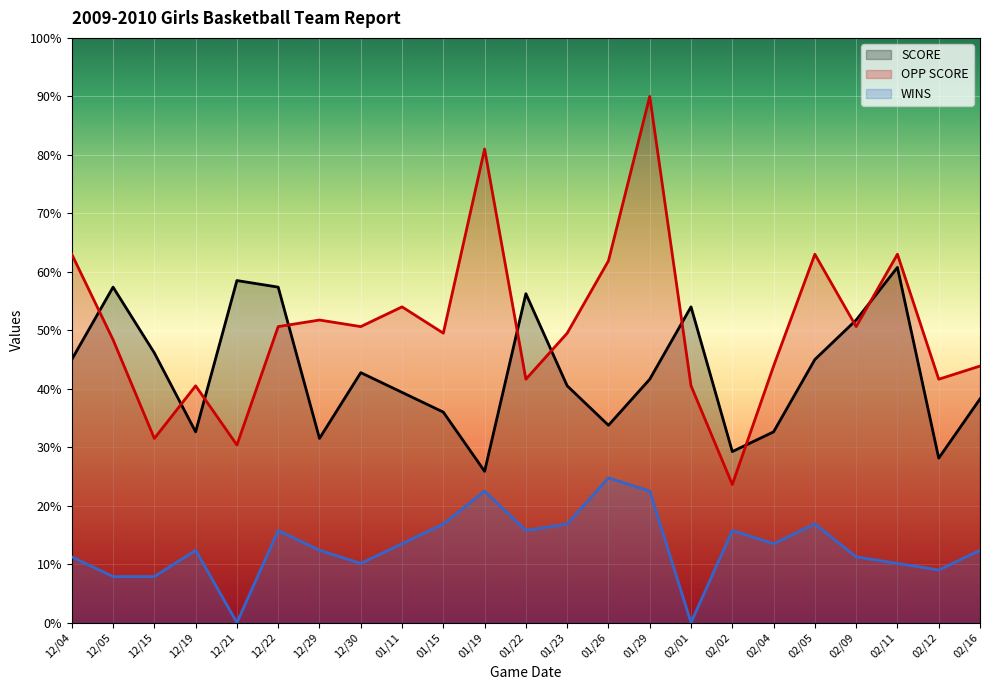

What position from the left is 02/16?

23